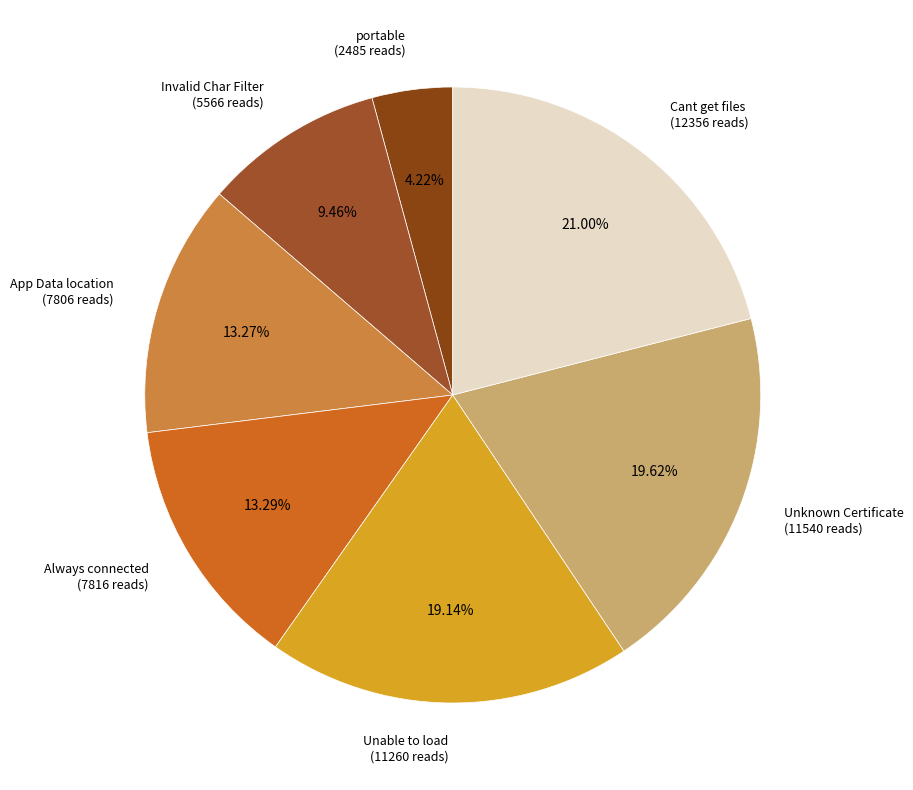

Does any single category account for the majority?

No